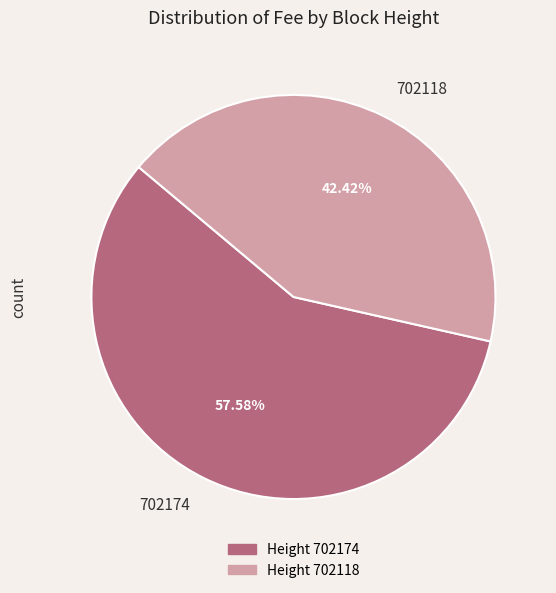

What percentage is the 702174 slice, to the nearest percent?

58%